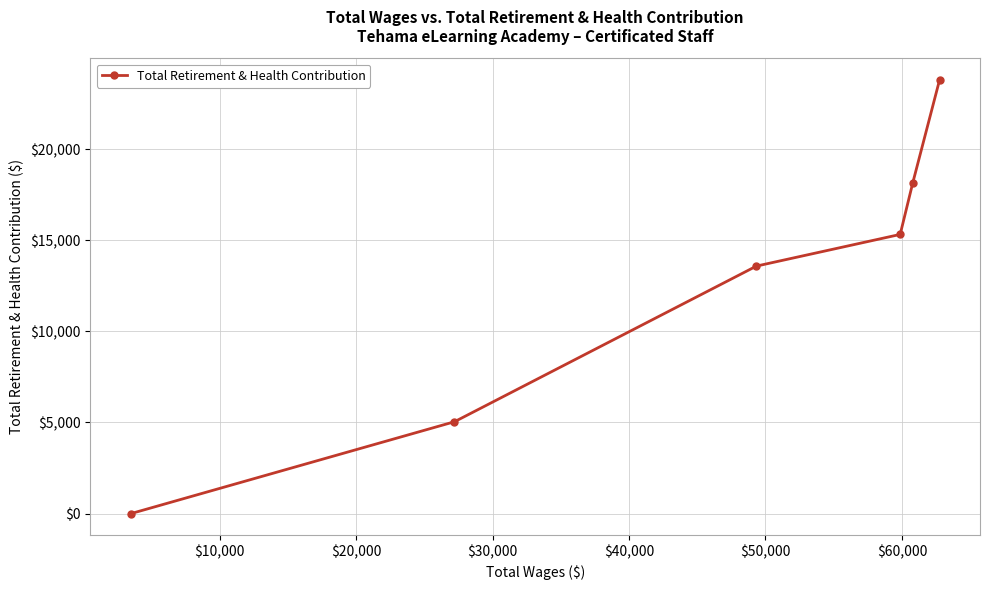

How many data points does each series have?

6